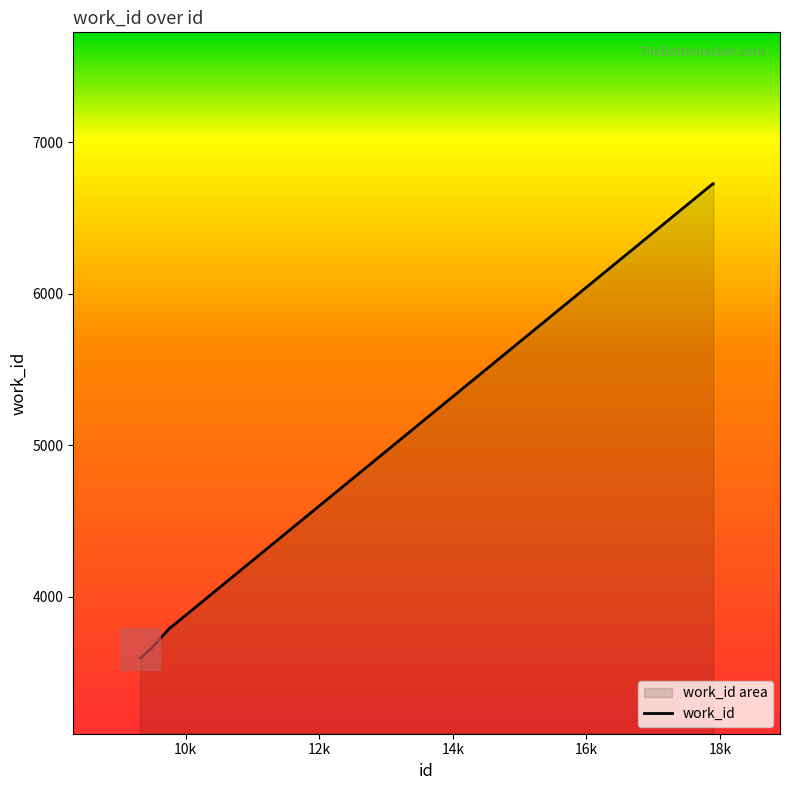

What is the difference between the maximum and minimum values?

3130